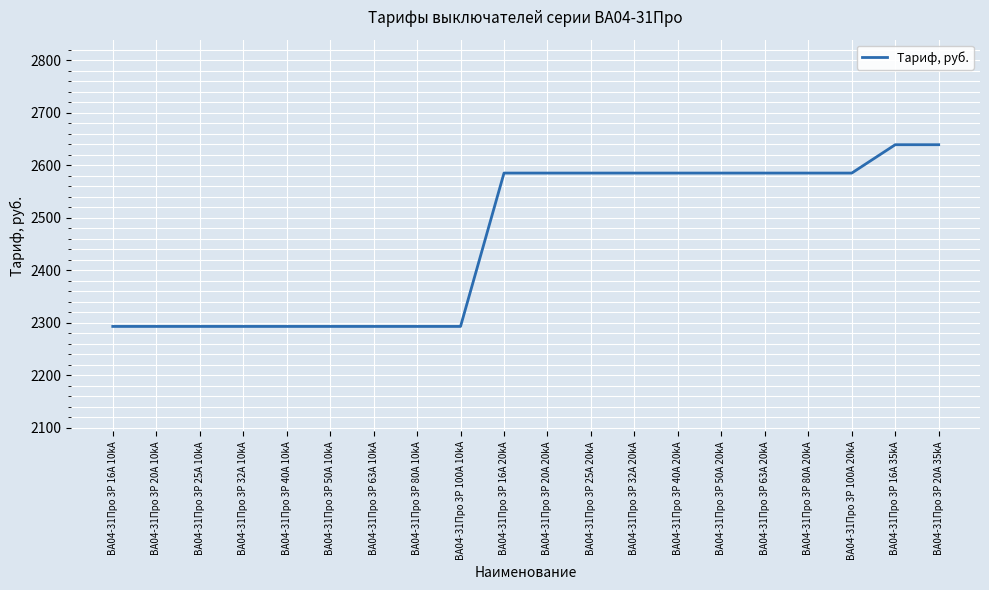

Reading left to right, transcribe all the data shown in this chart.

ВА04-31Про 3P 16A 10kA=2293	ВА04-31Про 3P 20А 10kA=2293	ВА04-31Про 3P 25А 10kA=2293	ВА04-31Про 3P 32А 10kA=2293	ВА04-31Про 3P 40А 10kA=2293	ВА04-31Про 3P 50А 10kA=2293	ВА04-31Про 3P 63А 10kA=2293	ВА04-31Про 3P 80А 10kA=2293	ВА04-31Про 3P 100А 10kA=2293	ВА04-31Про 3P 16А 20kA=2585	ВА04-31Про 3P 20А 20kA=2585	ВА04-31Про 3P 25А 20kA=2585	ВА04-31Про 3P 32А 20kA=2585	ВА04-31Про 3P 40А 20kA=2585	ВА04-31Про 3P 50А 20kA=2585	ВА04-31Про 3P 63А 20kA=2585	ВА04-31Про 3P 80А 20kA=2585	ВА04-31Про 3P 100А 20kA=2585	ВА04-31Про 3P 16А 35kA=2639	ВА04-31Про 3P 20А 35kA=2639